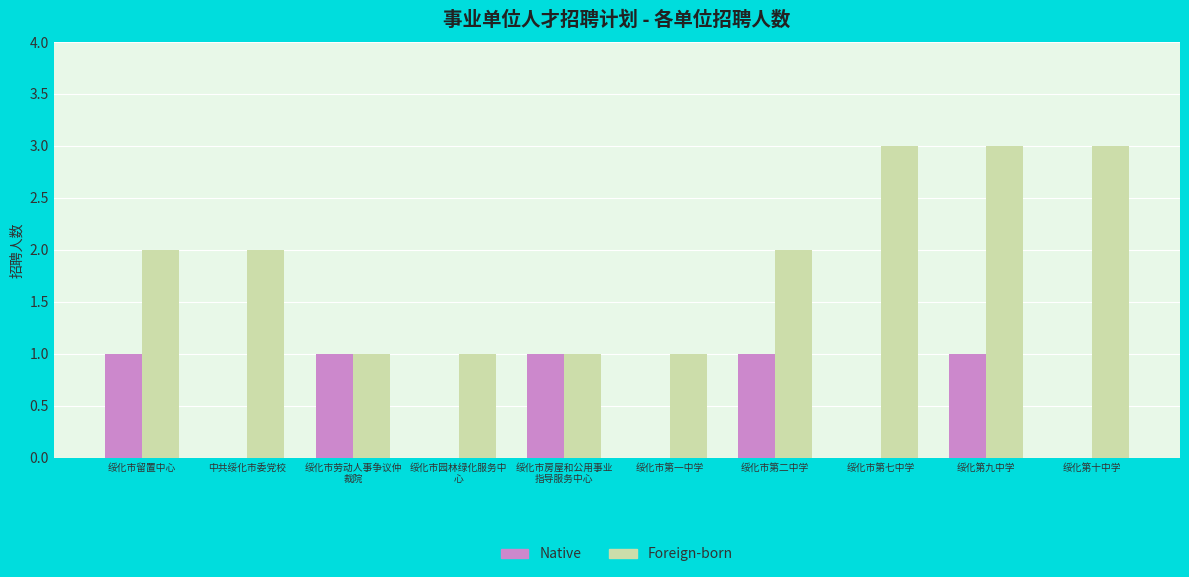

The value of Foreign-born at 绥化市第七中学 is 3. True or false?

True